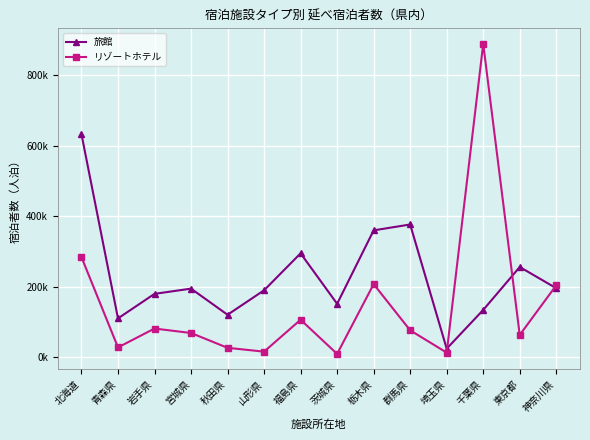

What is the label of the 14th point from the left?

神奈川県